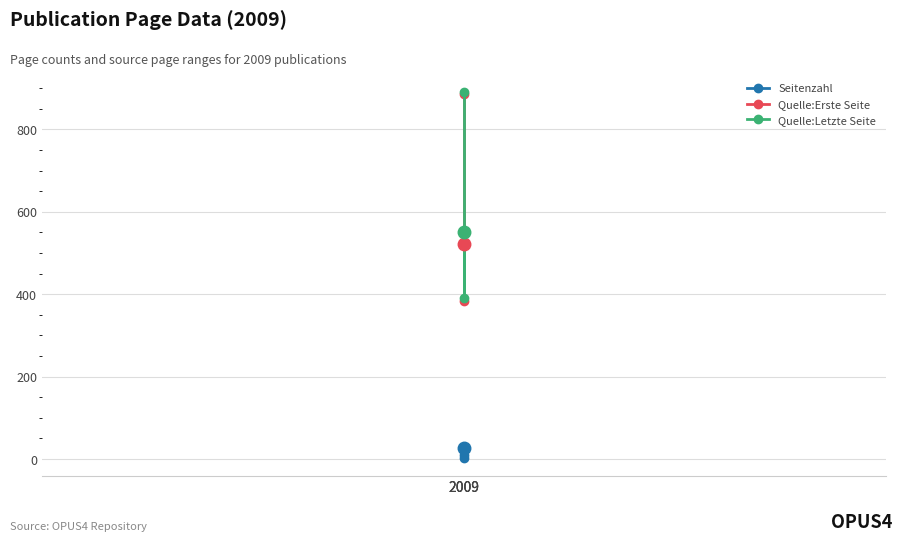

What is the difference between the highest and lowest values at 2009?

887